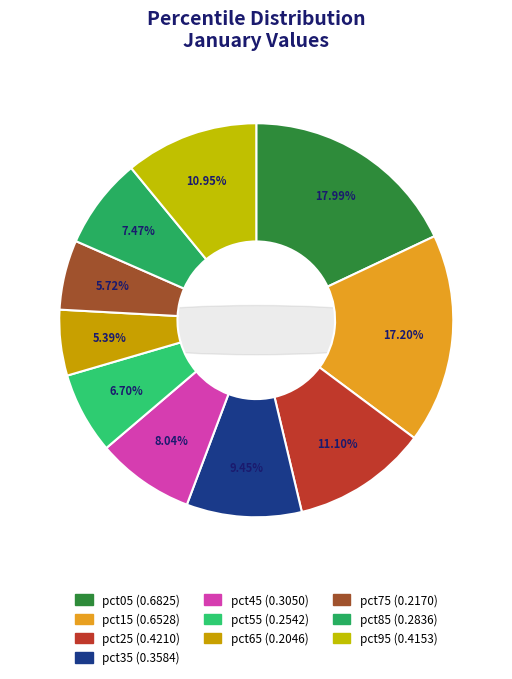

Between pct65 and pct45, which is larger?

pct45